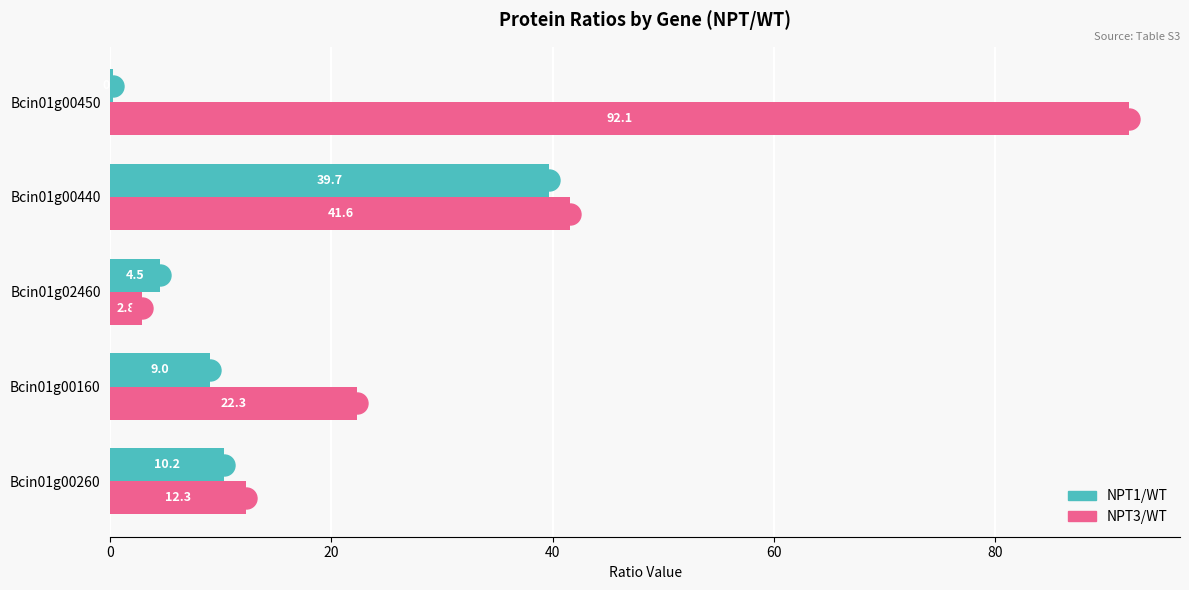

What is the greatest value displayed?

92.1